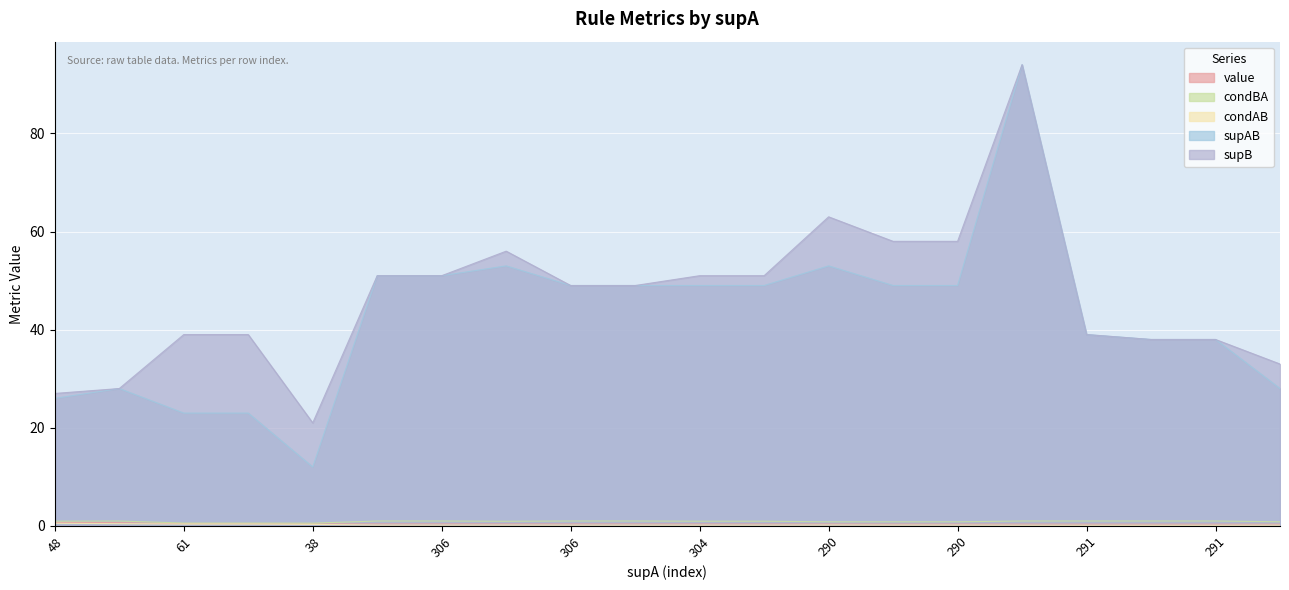

What is the minimum value for supAB?

12.0